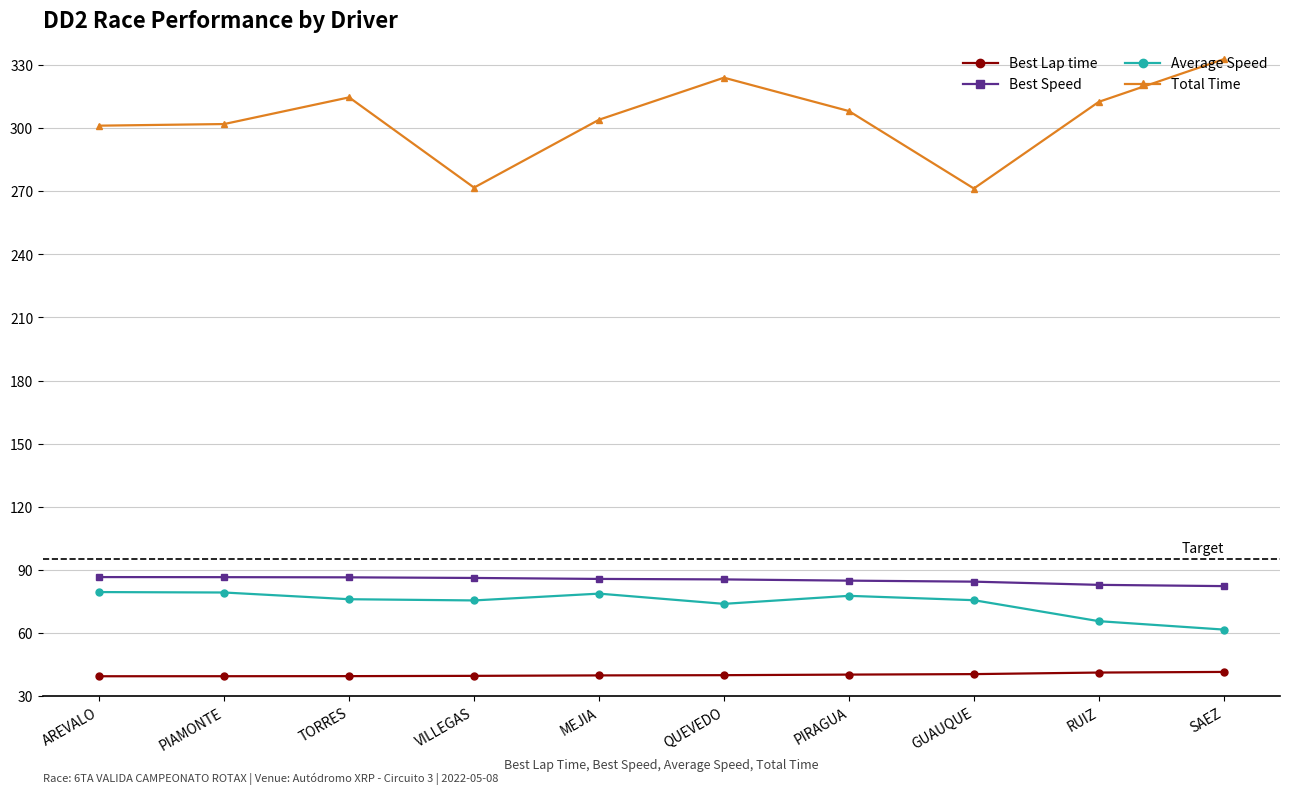

What position from the right is PIRAGUA?

4